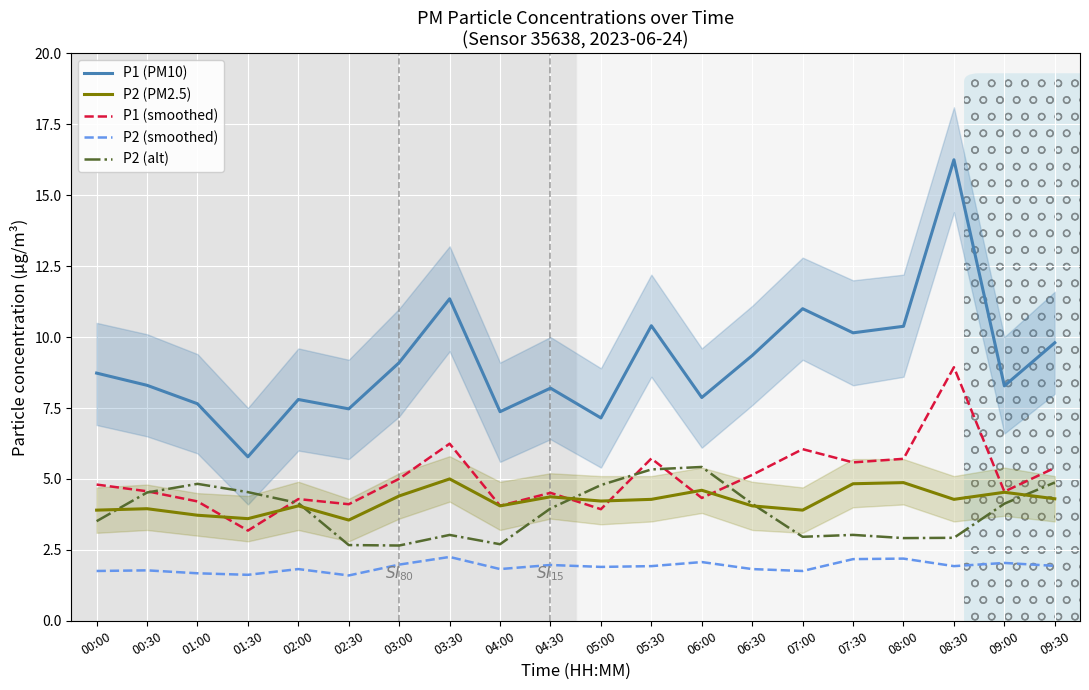

What is the approximate value of P1 (smoothed) at 07:00?

6.1